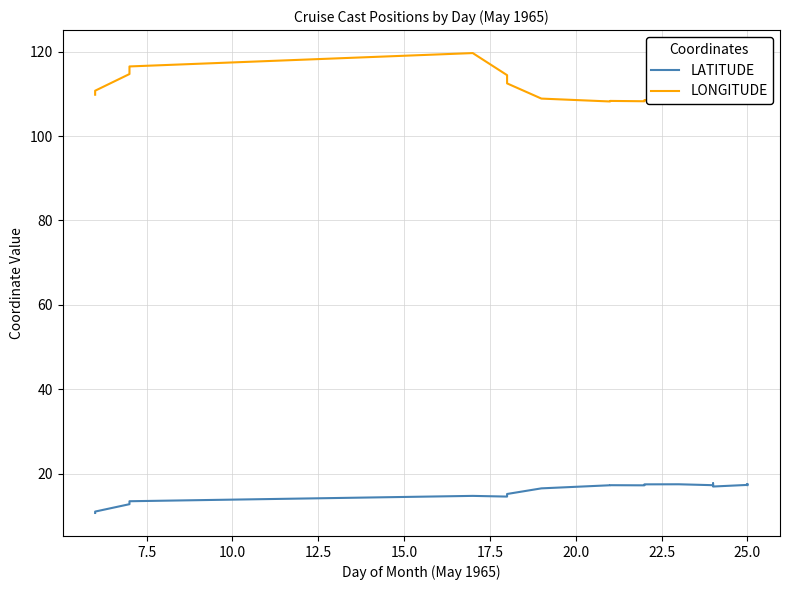

At how many categories does at least one series exceed 37?

20